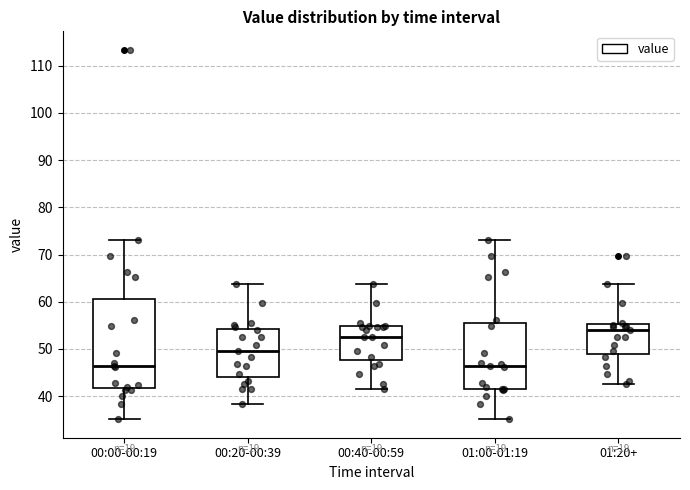

Which box is the tallest, from its lower edge to its upper edge?

00:00-00:19